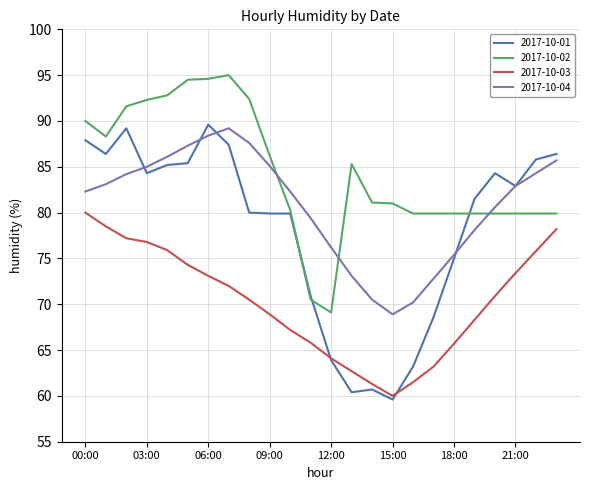

Which series has the widest spread of values?

2017-10-01